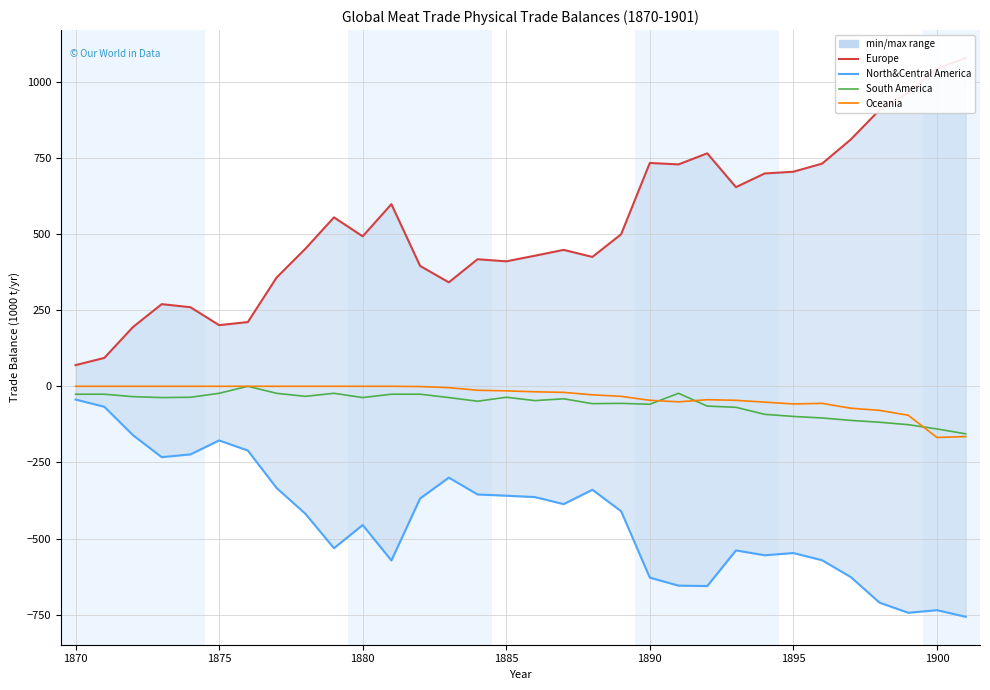

True or false: South America has more than 2 interior local peaks.

True